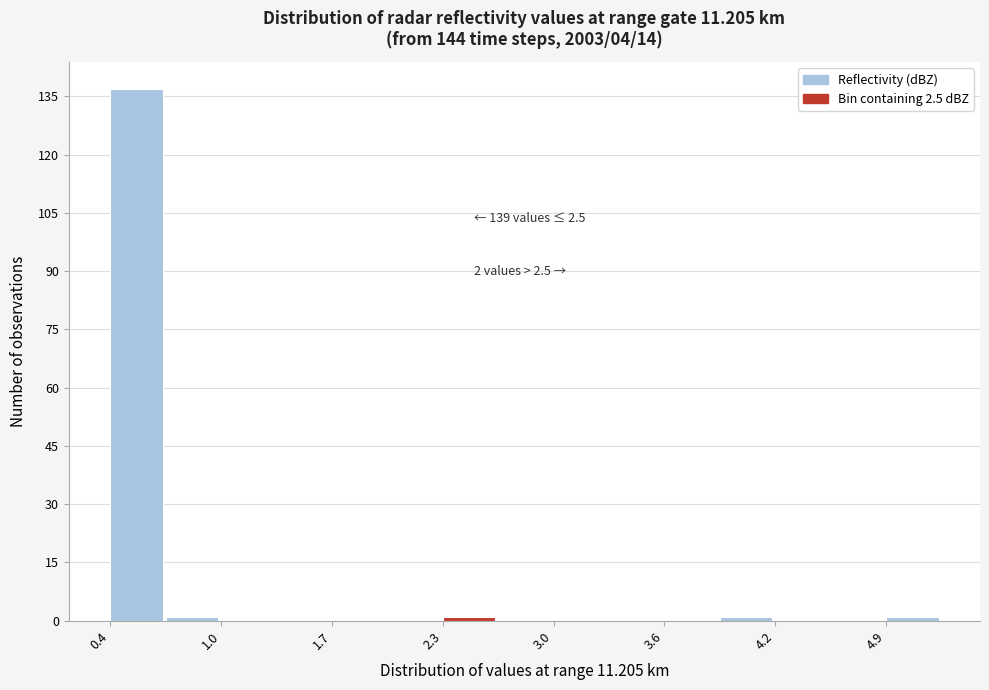

Around what value on the x-axis is the tallest bar? Give the approximate position of its centre, as read against the axis.

0.6